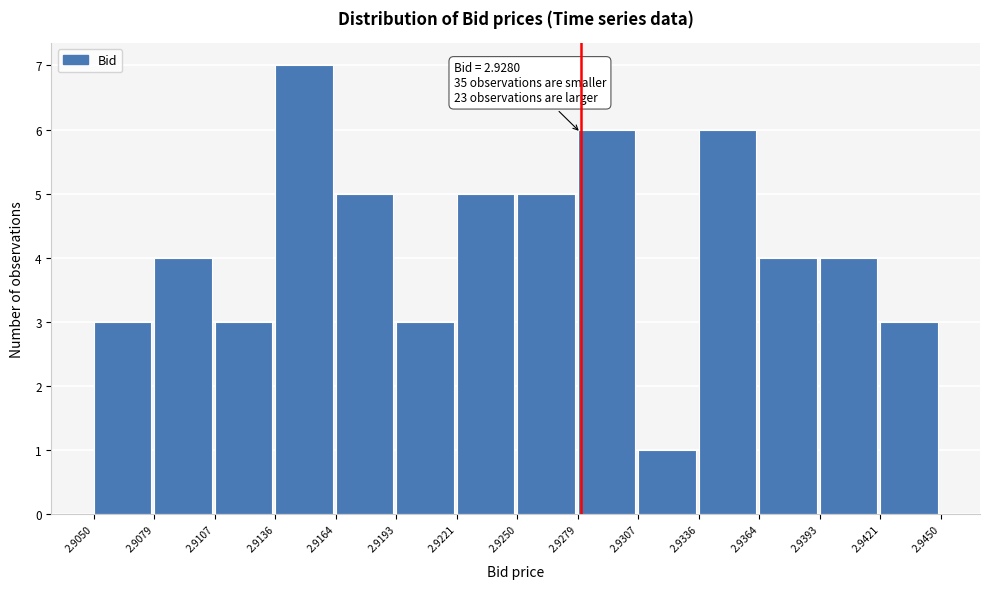

Which range on the x-axis has the tallest bar?

2.9136 to 2.9164